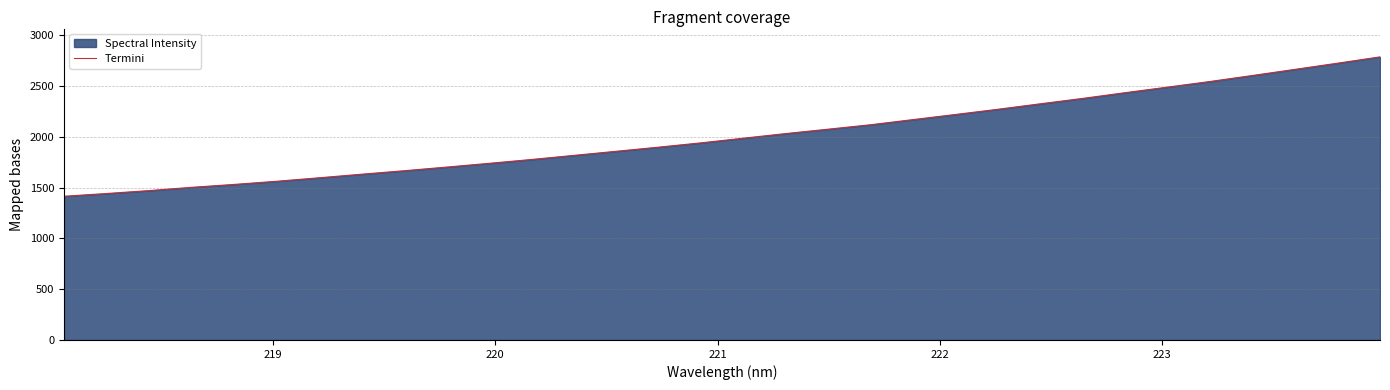

What is the difference between the maximum and minimum values?

1373.3